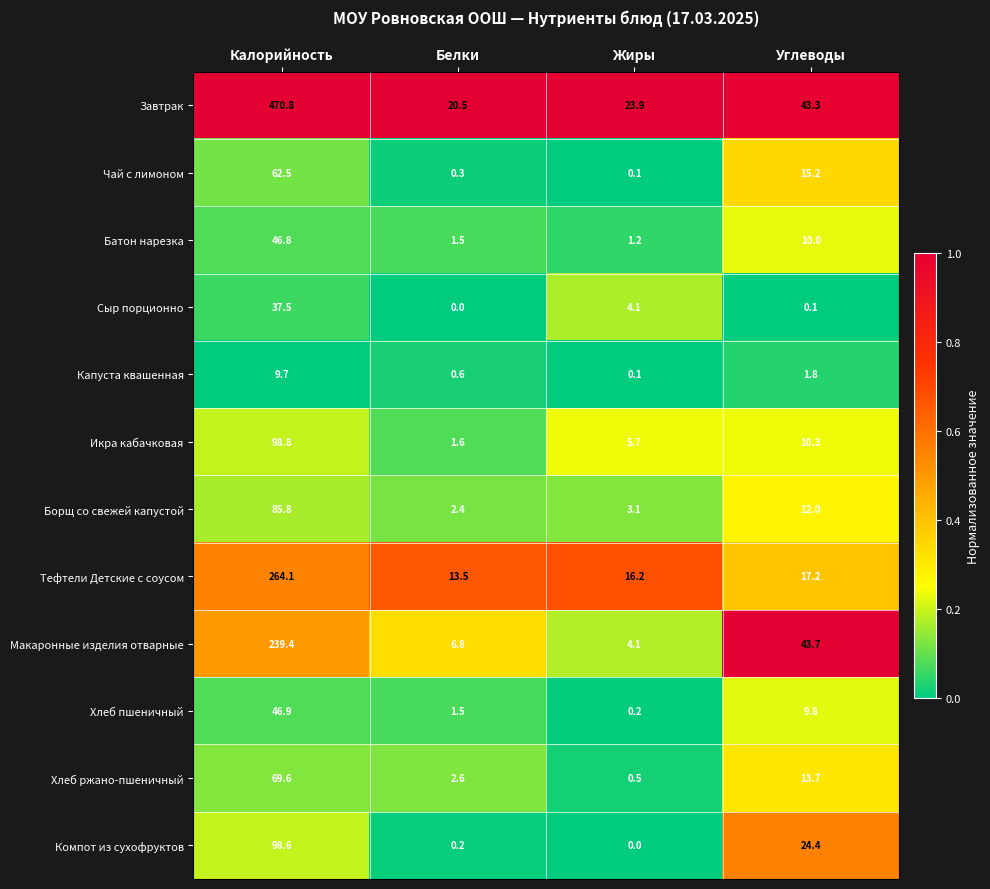

True or false: Тефтели Детские с соусом has a value of 23.5 at Углеводы.

False